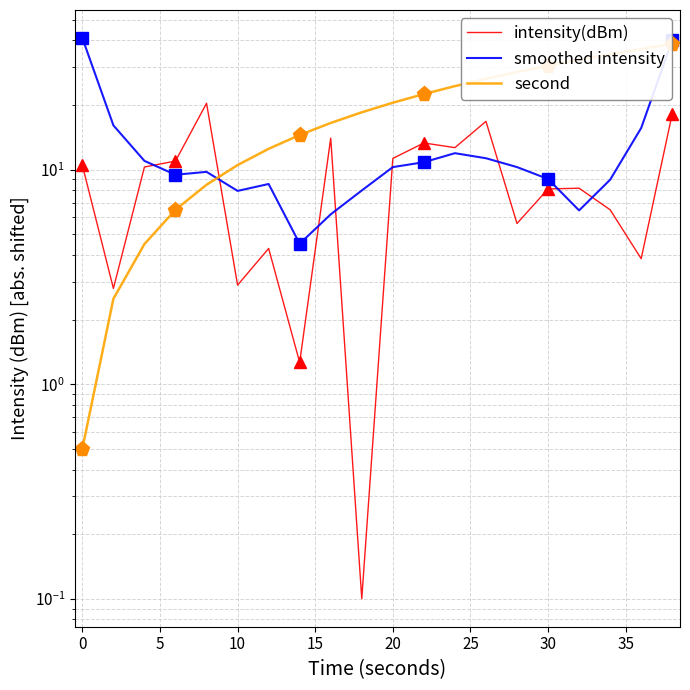

What are all the series names shown in the legend?

intensity(dBm), smoothed intensity, second